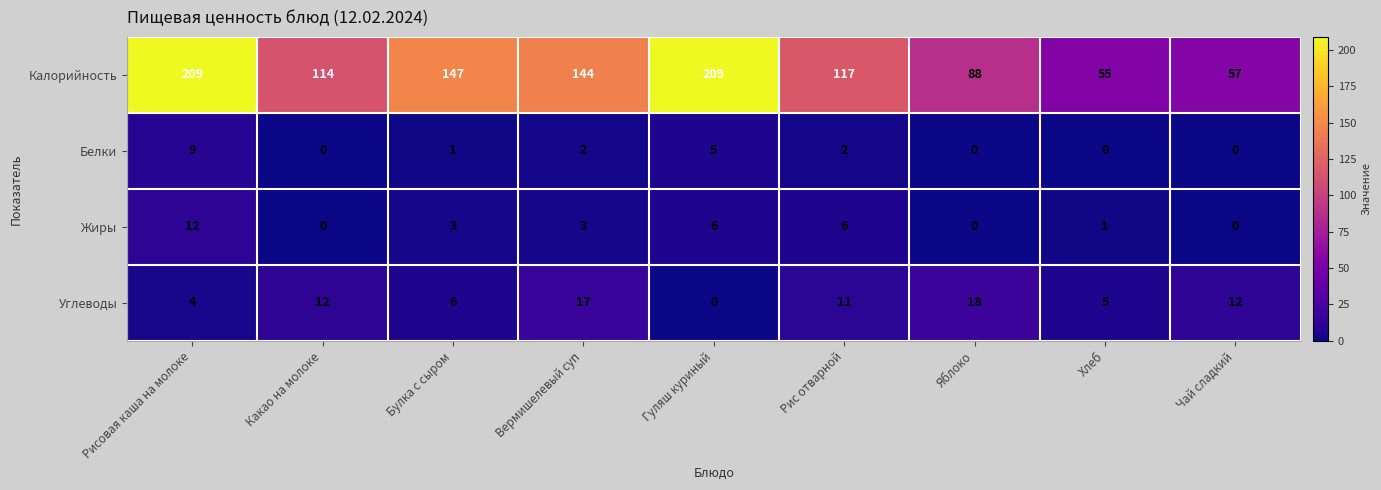

True or false: Углеводы has a value of 12 at Чай сладкий.

True